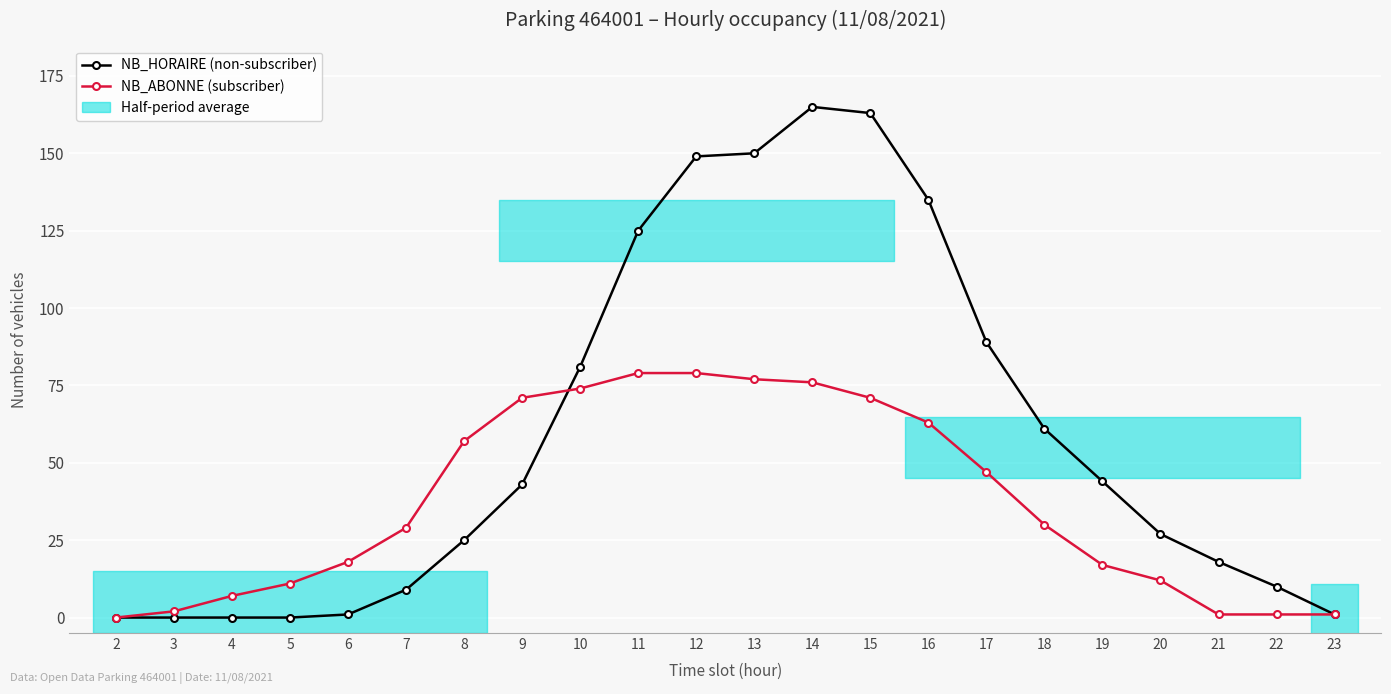

Which category has the lowest value in the NB_HORAIRE (non-subscriber) series?

2